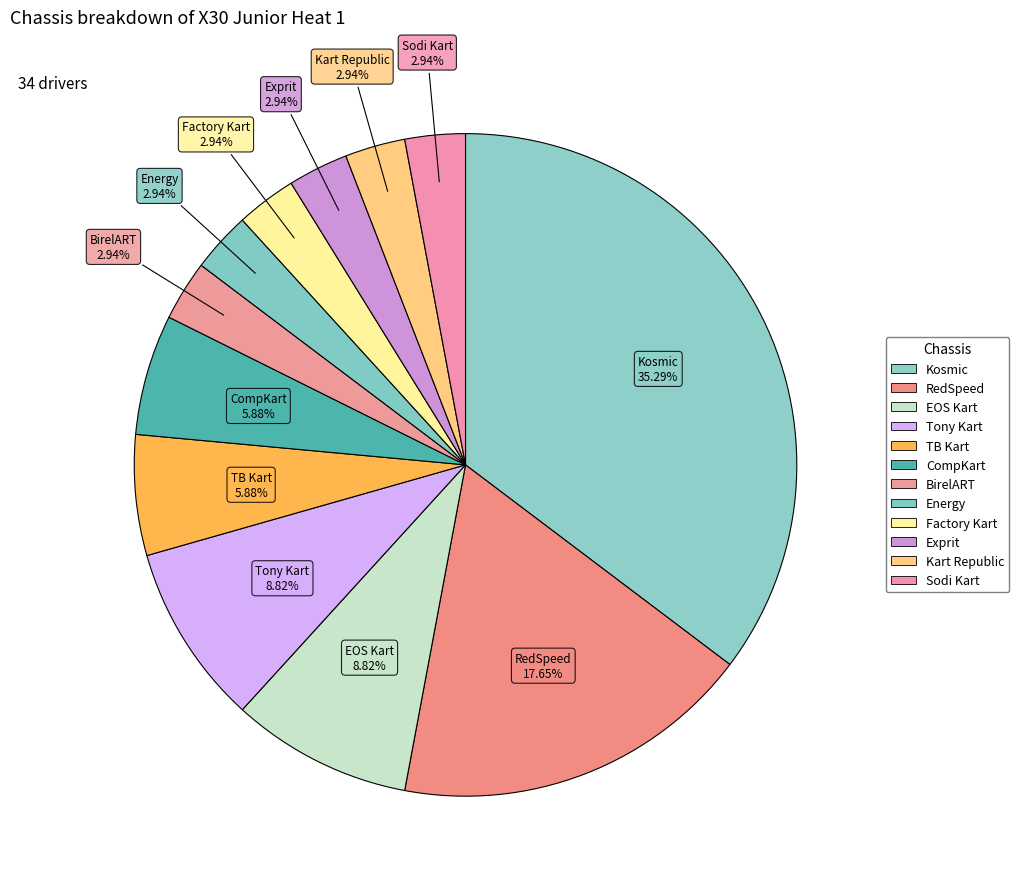

Combined, what portion of the pie is Kosmic and Sodi Kart?

38.2%